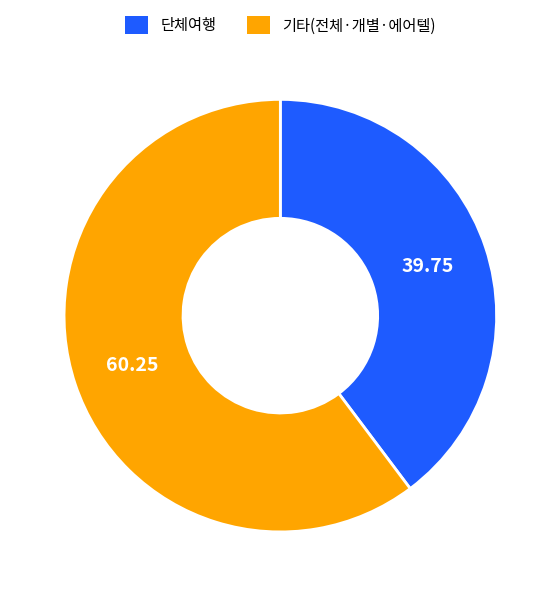

Is there a majority slice in this chart?

Yes